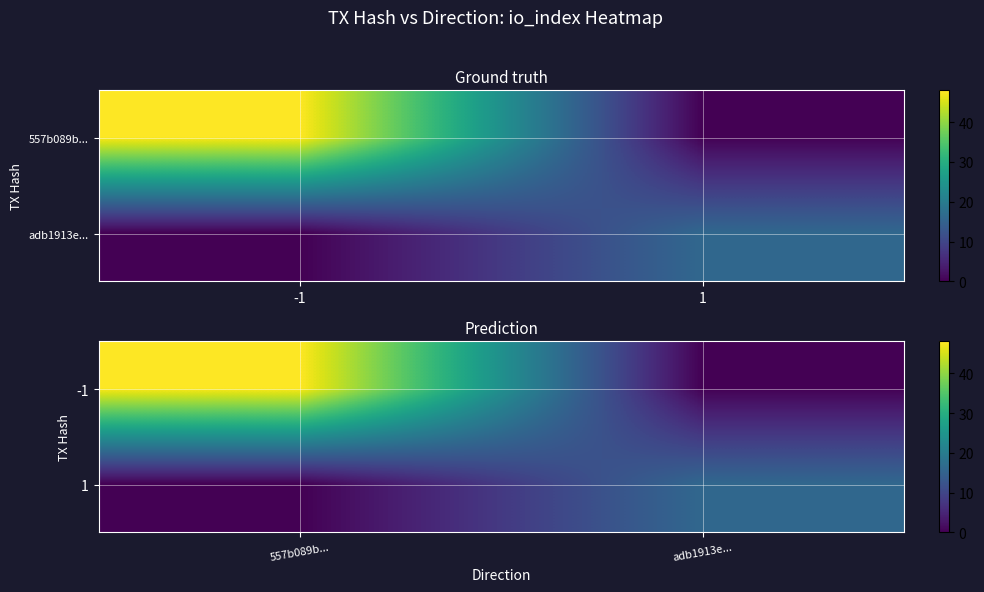

What is the sum of all -1 values?

48